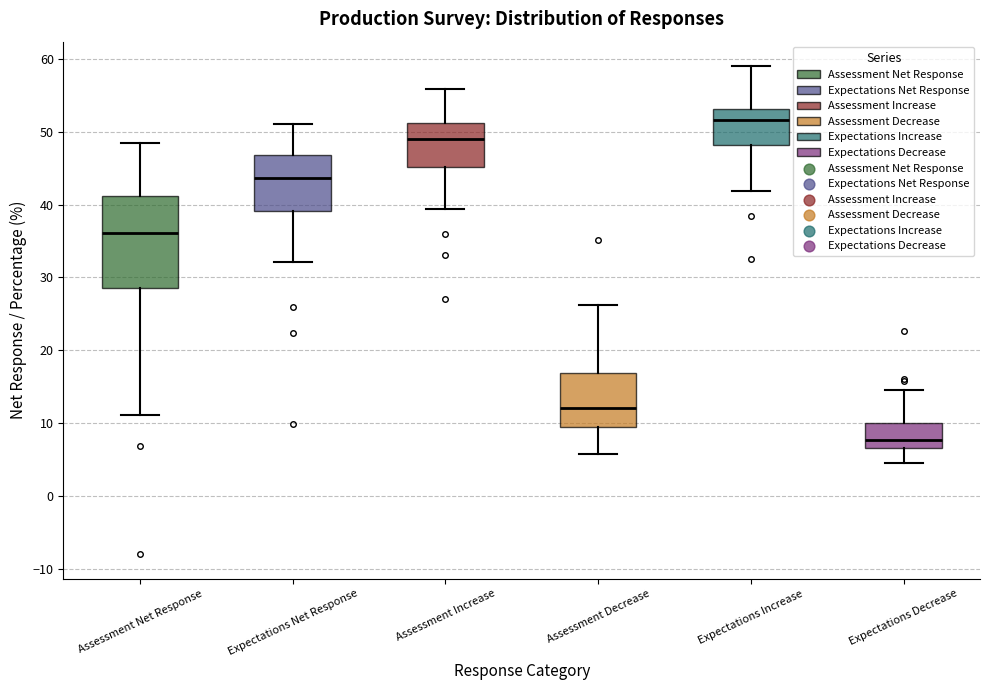

Reading left to right, read every box against the y-axis: the position of its median line, the range the box covers, and the ends of its whiskers. The values are not printed on the chart, so give them approximately, as read against the axis.

Assessment Net Response: median 36, box 29 to 41, whiskers 11 to 49
Expectations Net Response: median 44, box 39 to 47, whiskers 32 to 51
Assessment Increase: median 49, box 45 to 51, whiskers 39 to 56
Assessment Decrease: median 12, box 9 to 17, whiskers 6 to 26
Expectations Increase: median 52, box 48 to 53, whiskers 42 to 59
Expectations Decrease: median 8, box 7 to 10, whiskers 5 to 15